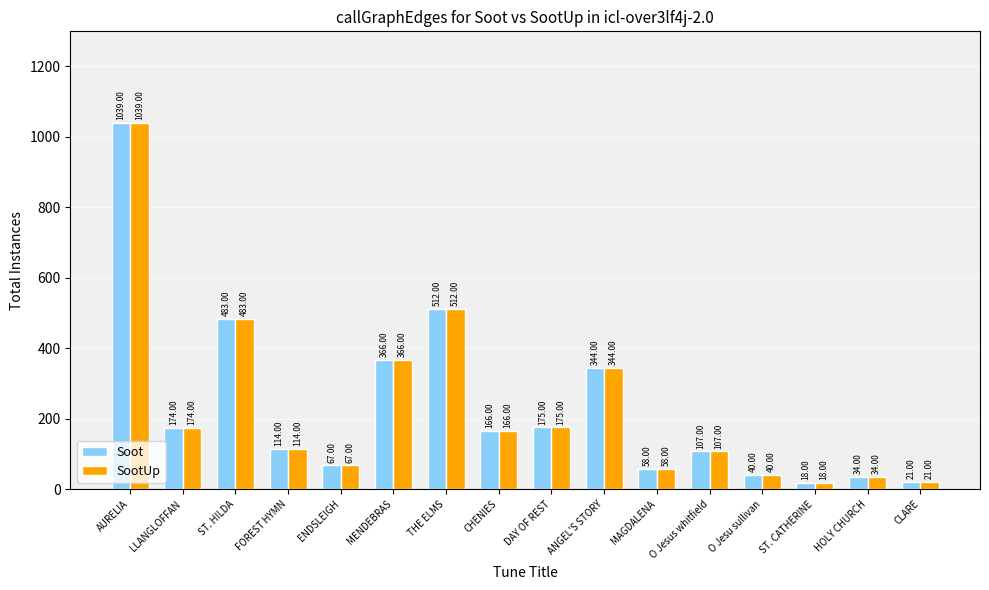

Read the Soot value at ST. HILDA, to the nearest 50.

500